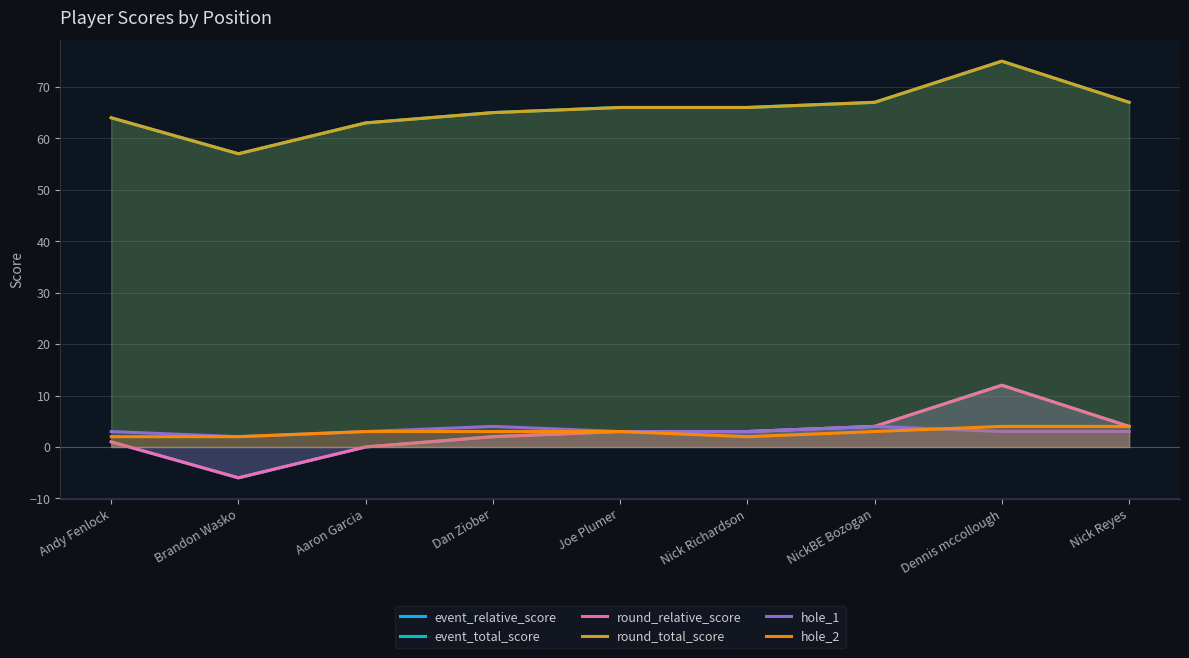

True or false: hole_2 and event_total_score intersect in this chart.

False